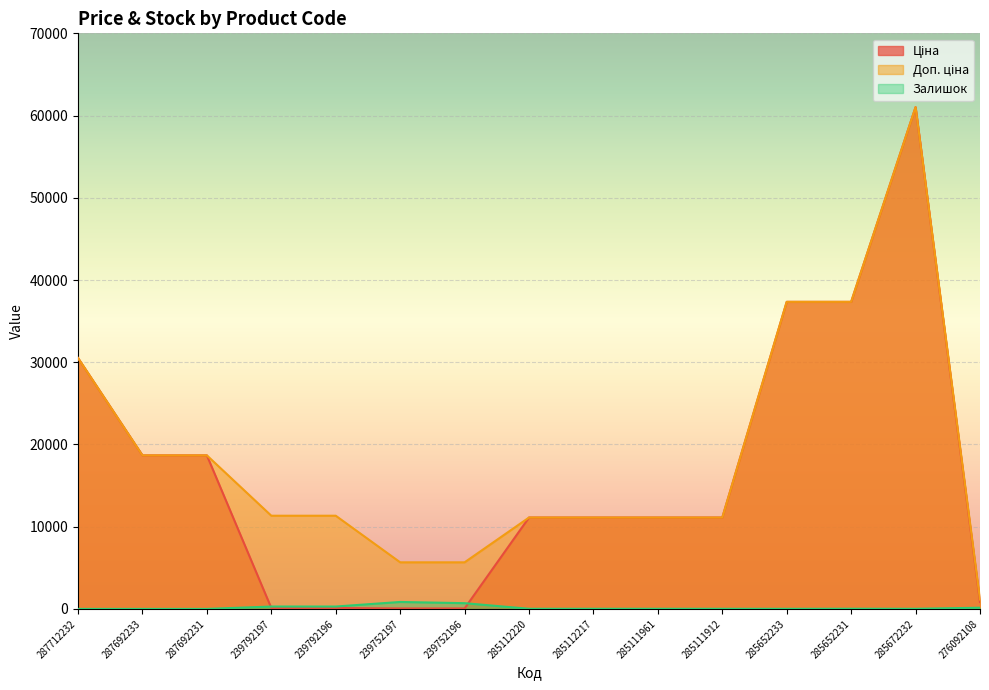

Between 287712232 and 285652233, which is larger?

285652233